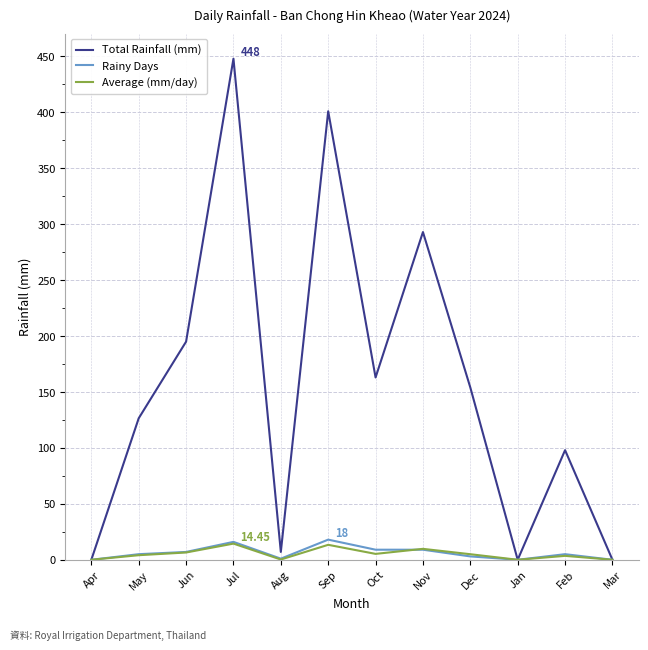

Which series has the largest total across all categories?

Total Rainfall (mm)